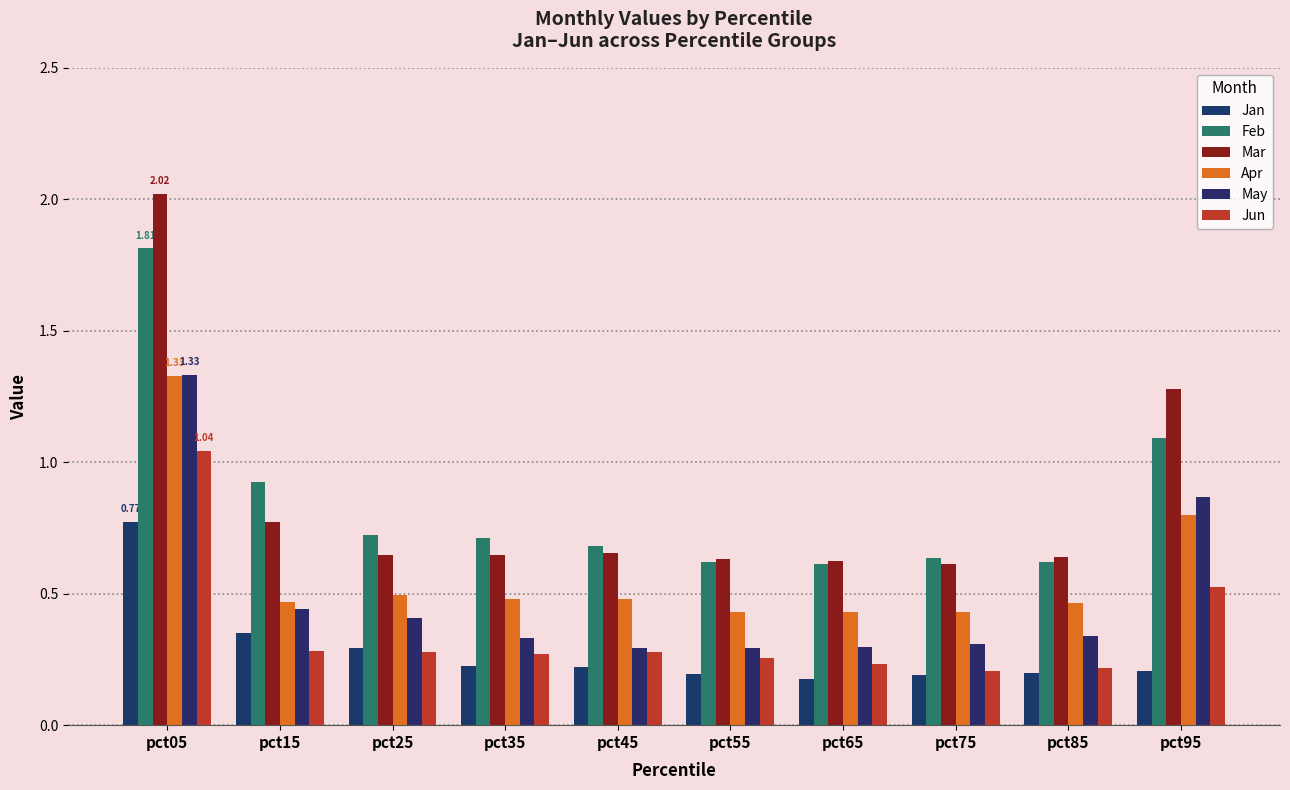

What is the maximum value shown in the chart?

2.0